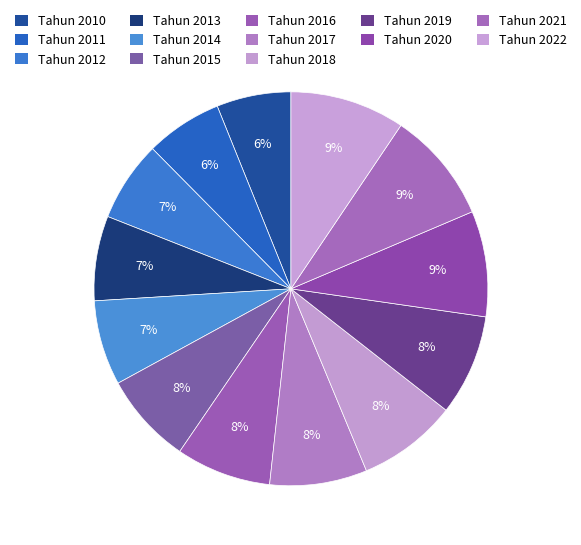

Does Tahun 2021 account for over 50% of the chart?

No